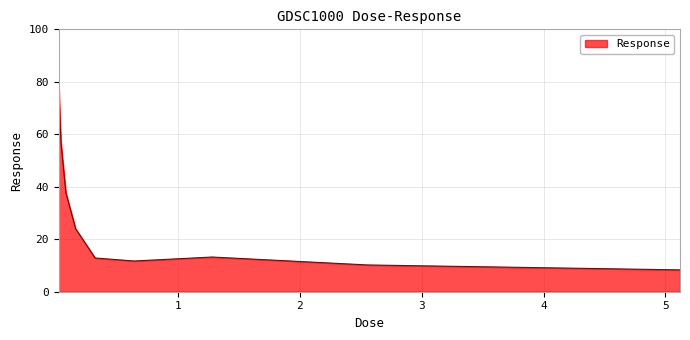

How many lines are shown in the chart?

1